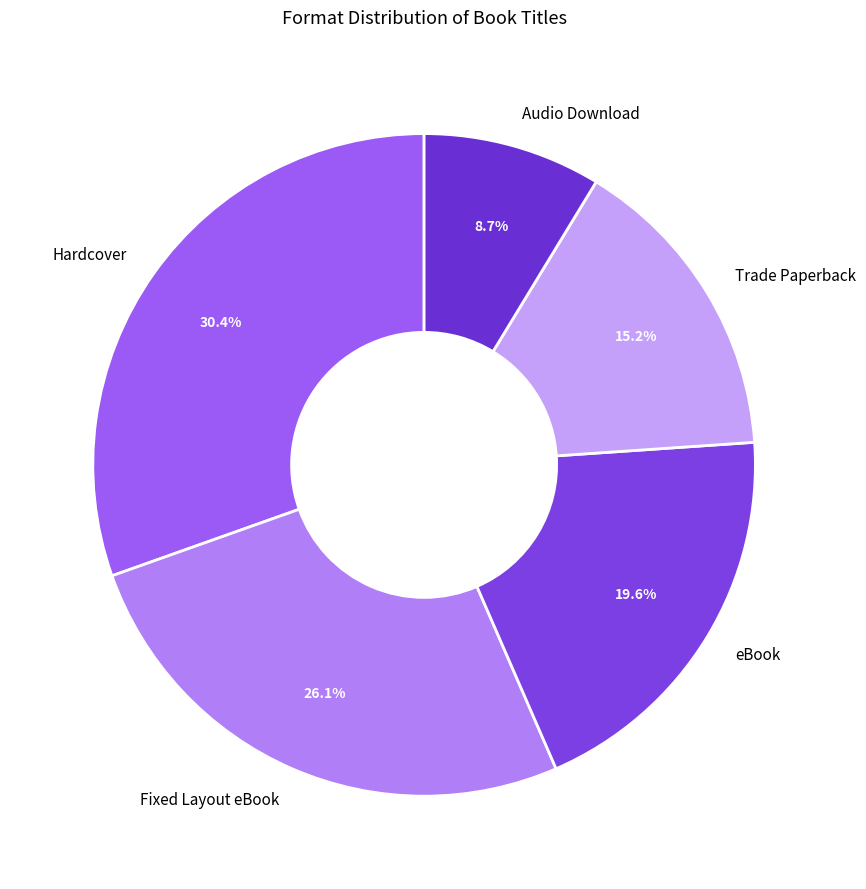

Does any single category account for the majority?

No